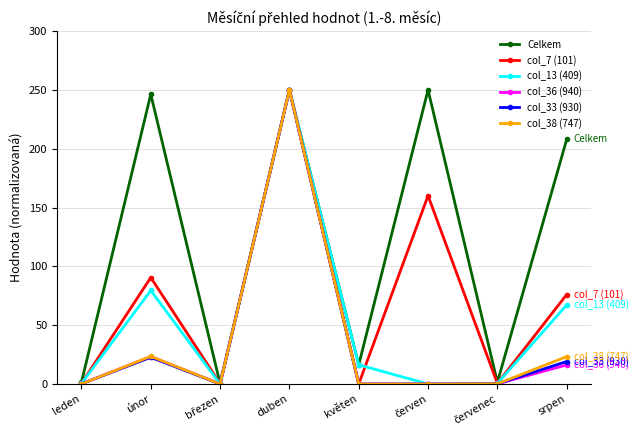

In Celkem, how many points are higher than both neighbors (excluding endpoints)?

3